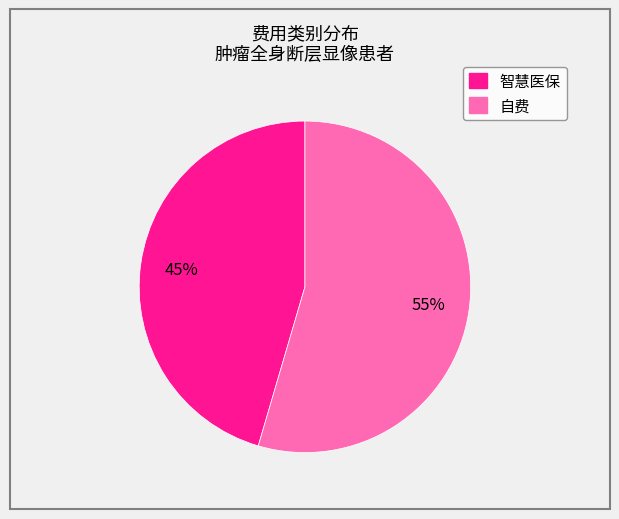

How many segments does this pie chart have?

2